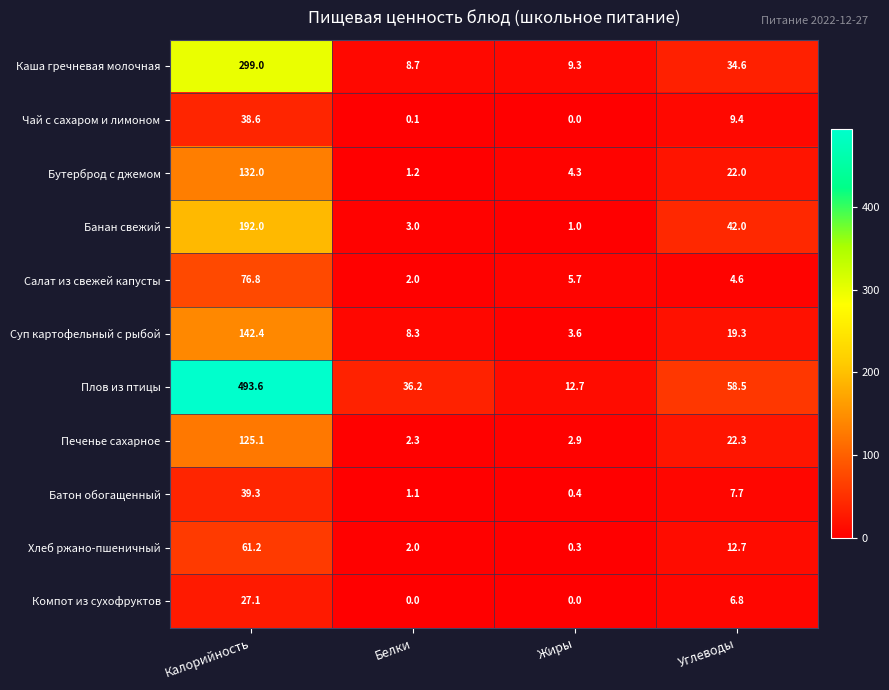

At which label does Бутерброд с джемом first exceed 22?

Калорийность